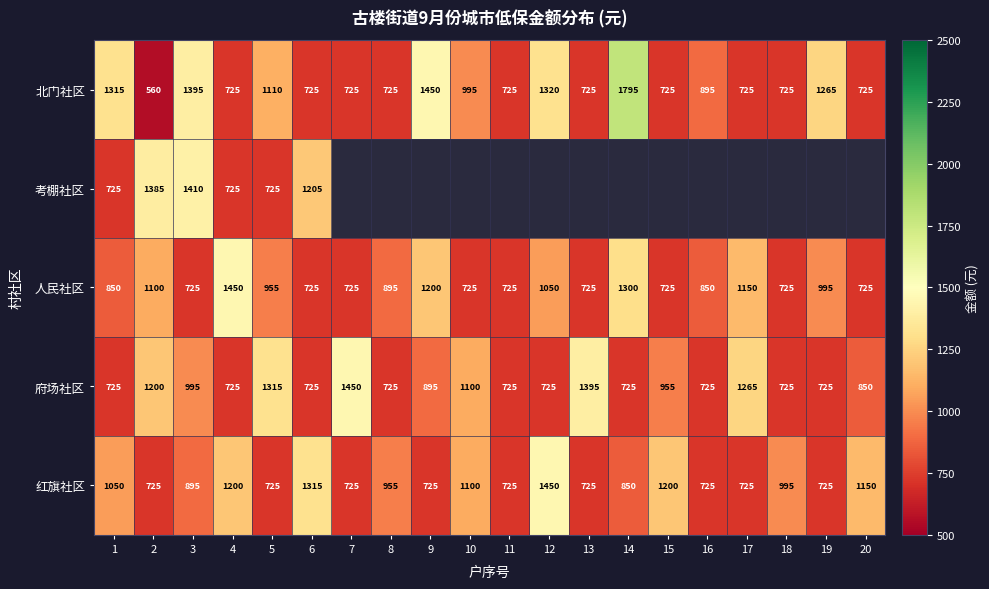

How many series are shown in this chart?

5